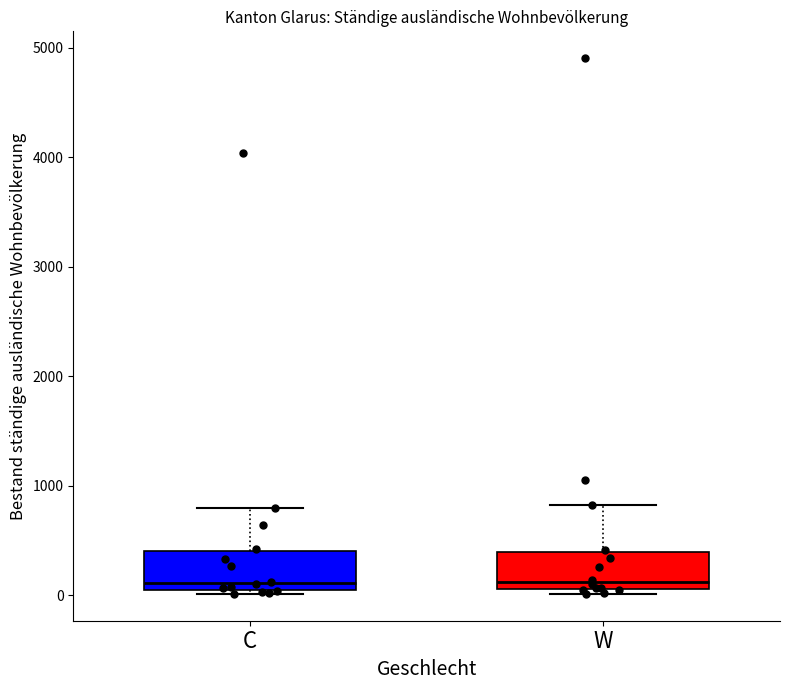

Reading left to right, transcribe this box plot: for each box, give where its median line is, the range the box spans, and where its two whiskers end, as read against the y-axis. The values are not printed on the chart, so give them approximately, as read against the axis.

C: median 100, box 0 to 400, whiskers 0 (just below the box's lower edge) to 800
W: median 100 (just above the box's lower edge), box 100 to 400, whiskers 0 to 800